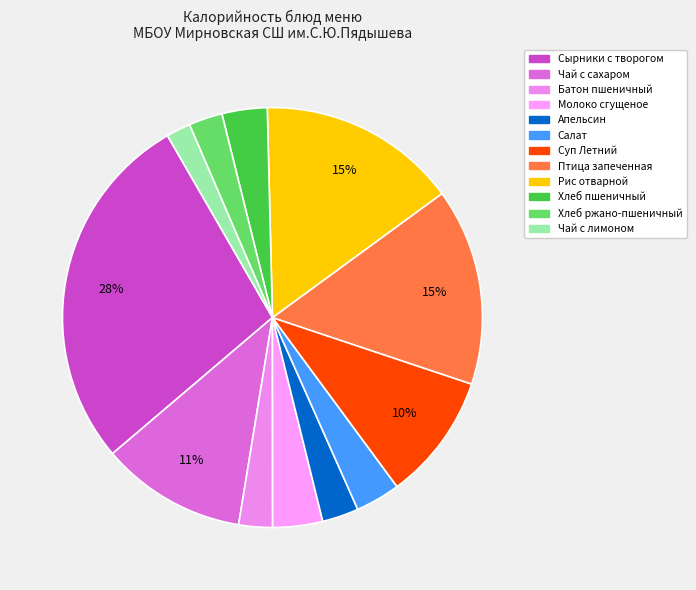

Does Чай с сахаром account for over 50% of the chart?

No